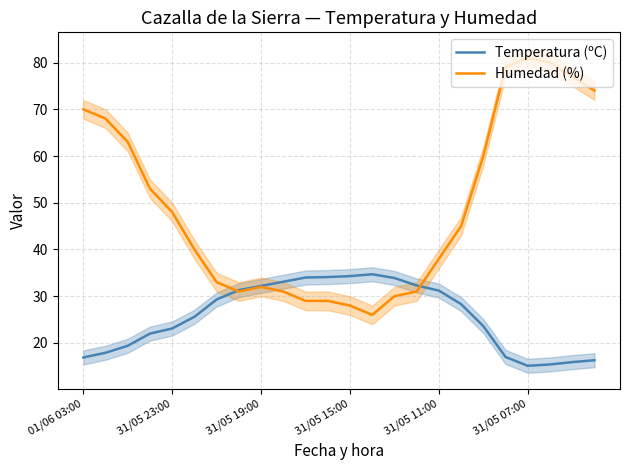

True or false: Humedad (%) has more than 1 interior local peaks.

True